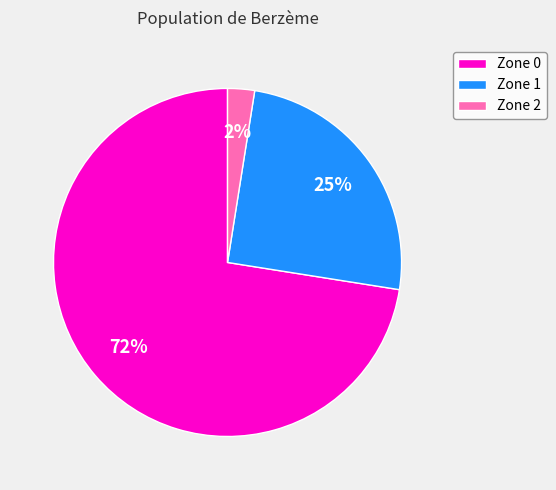

How many segments does this pie chart have?

3